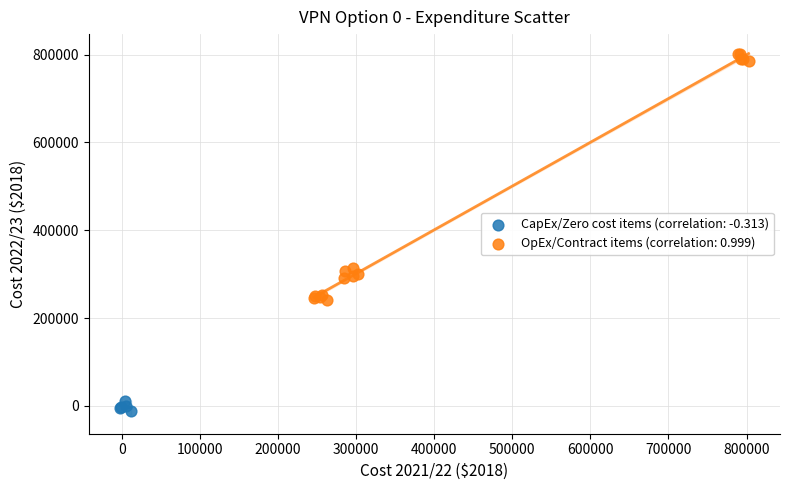

Which series contains the highest Y value?

OpEx/Contract items (correlation: 0.999)